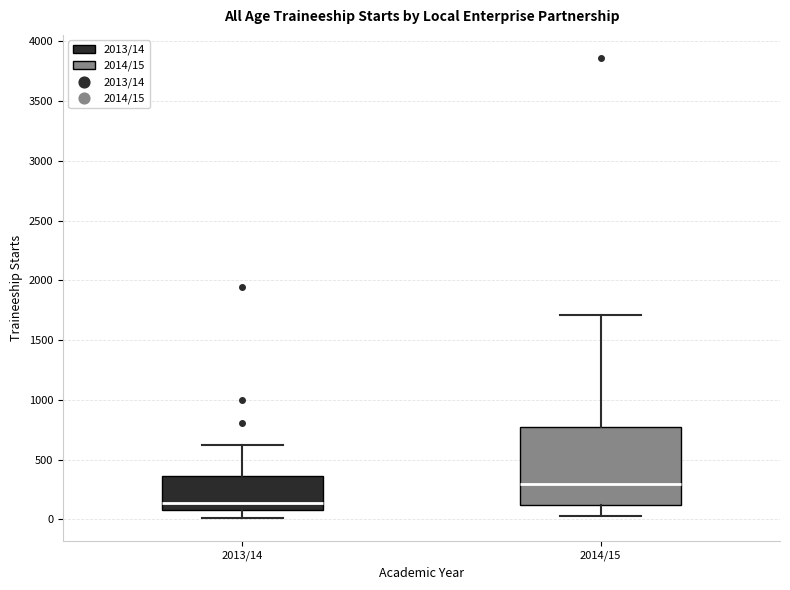

Which box is the tallest, from its lower edge to its upper edge?

2014/15